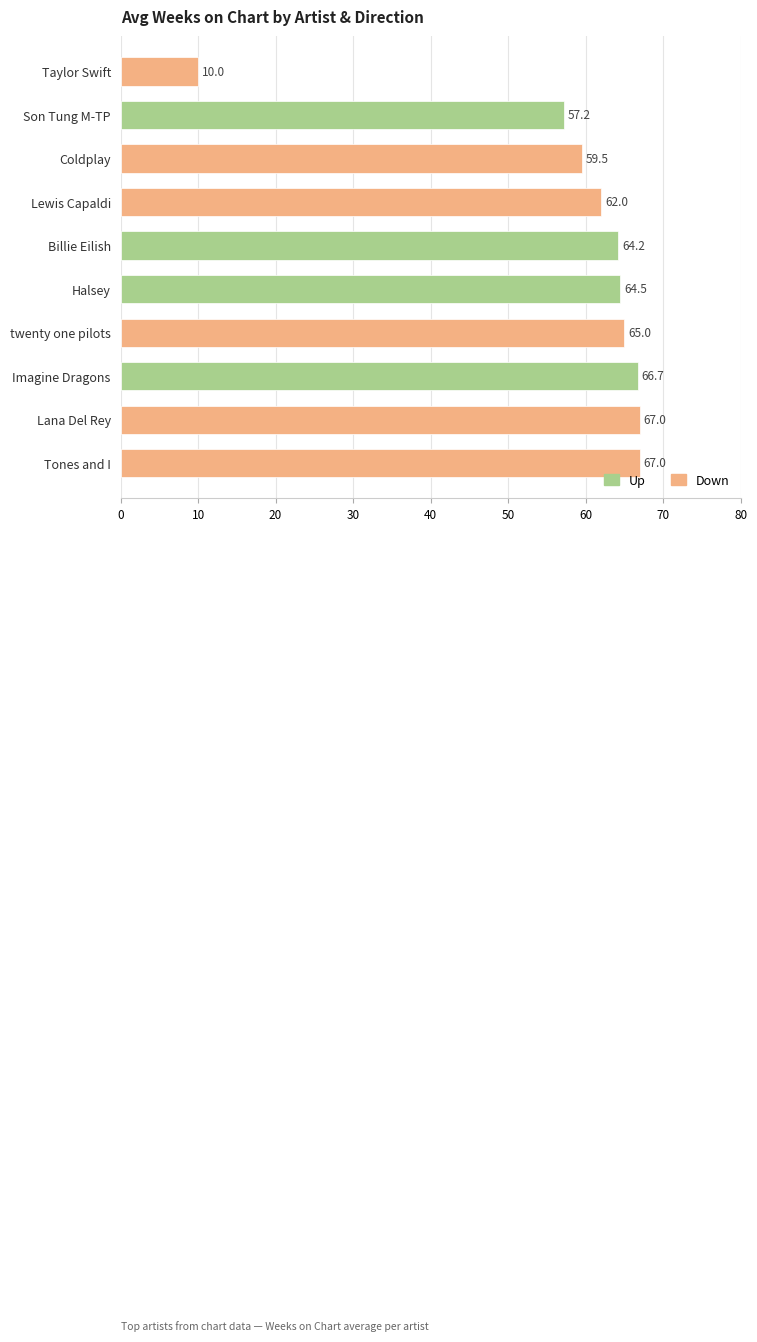

Approximately how many times larger is the value at Lana Del Rey compared to Son Tung M-TP?

1.2